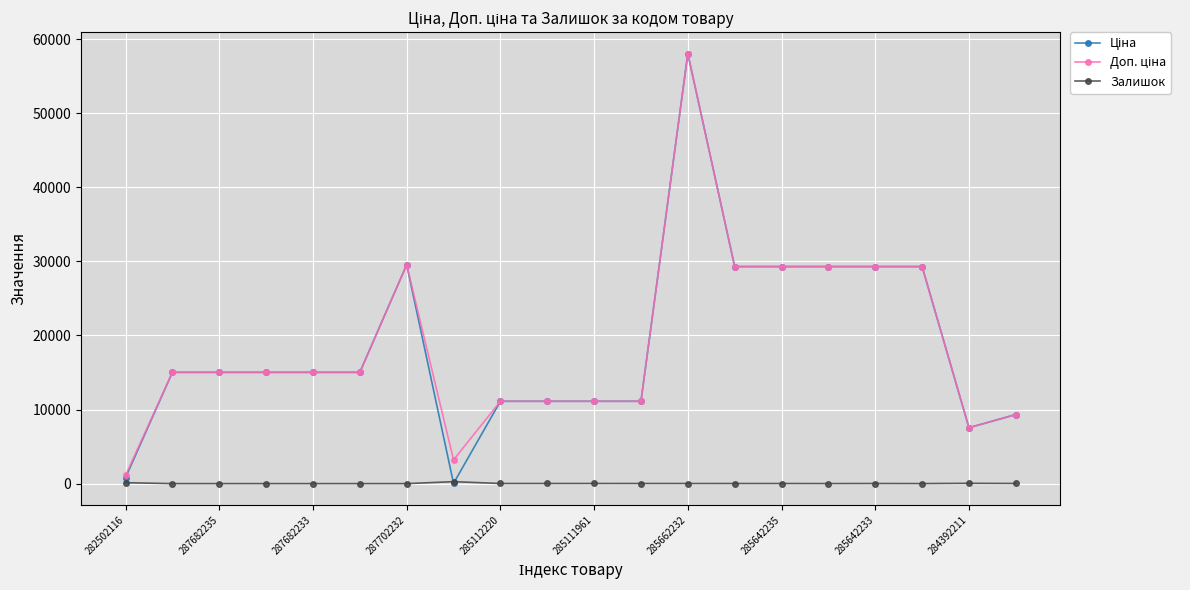

What is the greatest value displayed?

58037.0